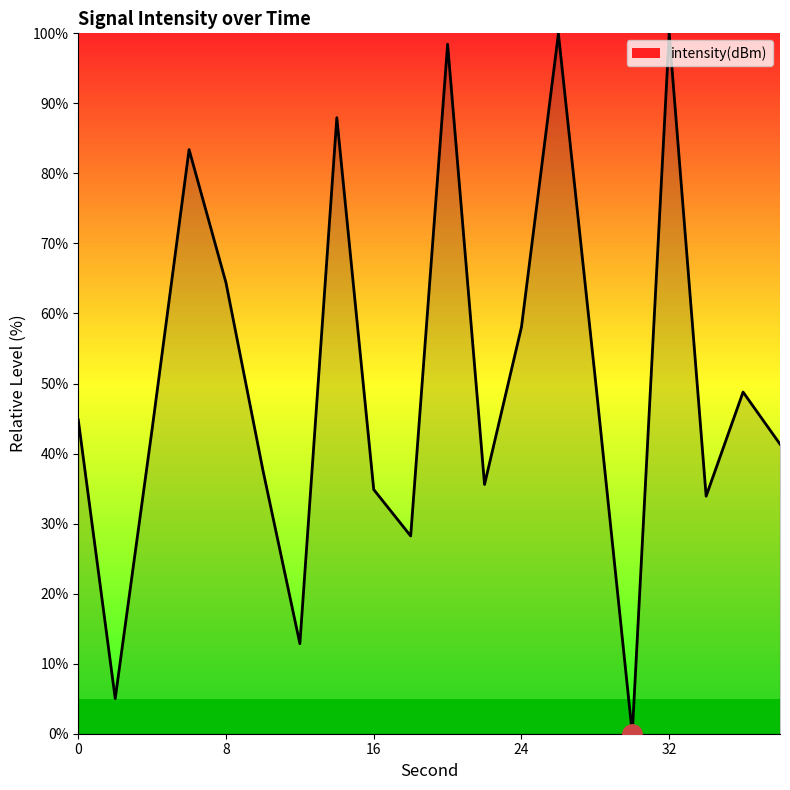

Reading left to right, transcribe all the data shown in this chart.

44.8	5.0	43.5	83.4	64.4	37.6	12.9	88.0	34.9	28.2	98.4	35.6	58.1	100.0	50.6	0.0	100.0	33.9	48.8	41.3